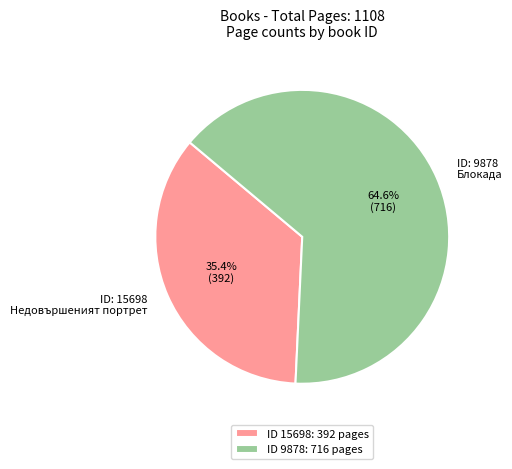

What is the smallest slice in the pie chart?

ID 15698: 392 pages